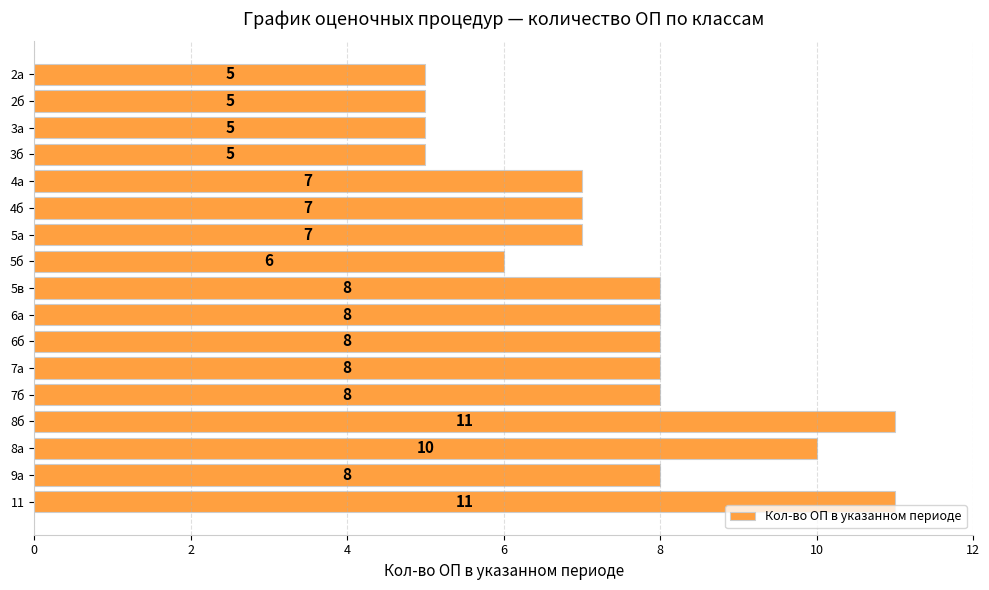

The value at 6б is 11. True or false?

False